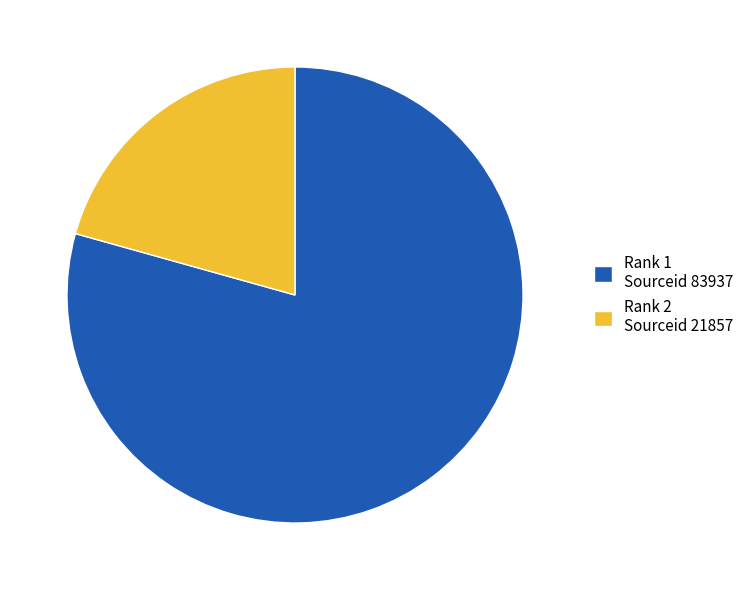

Rank the categories by value from highest to lowest.

Rank 1 Sourceid 83937, Rank 2 Sourceid 21857